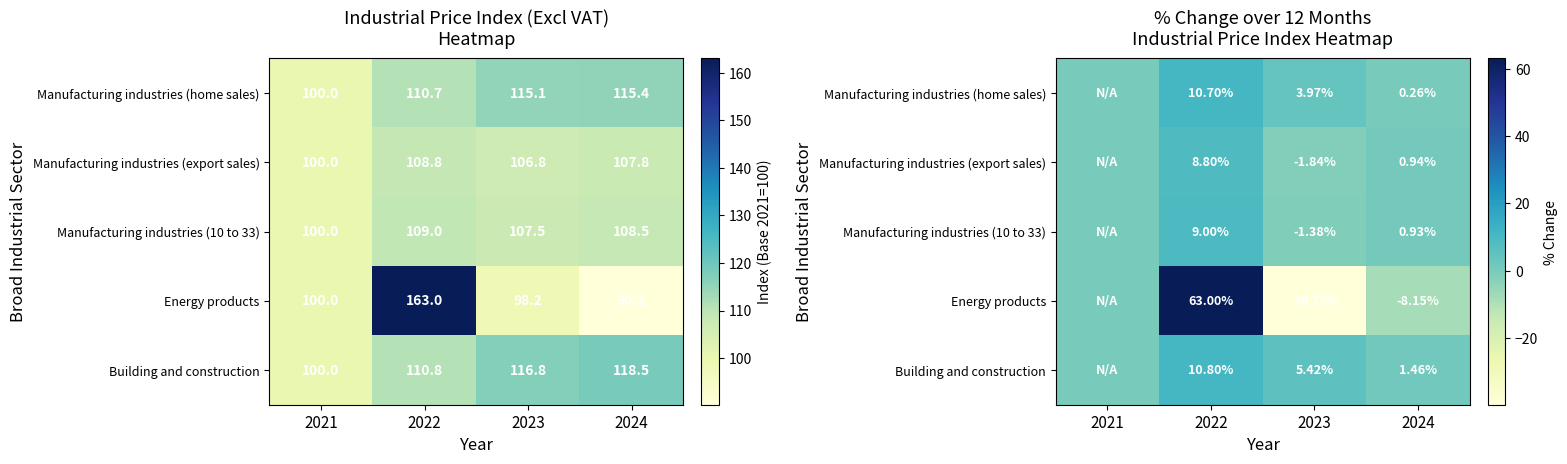

Where is Manufacturing industries (10 to 33) nearest to the value 3?

2024